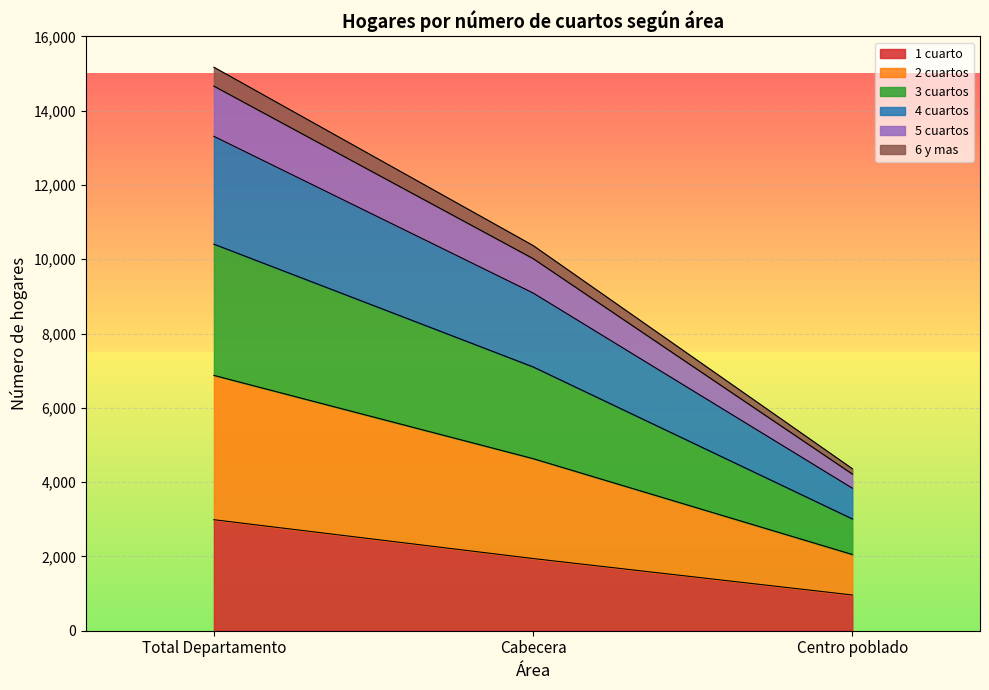

At which category is the sum across all series the highest?

Total Departamento